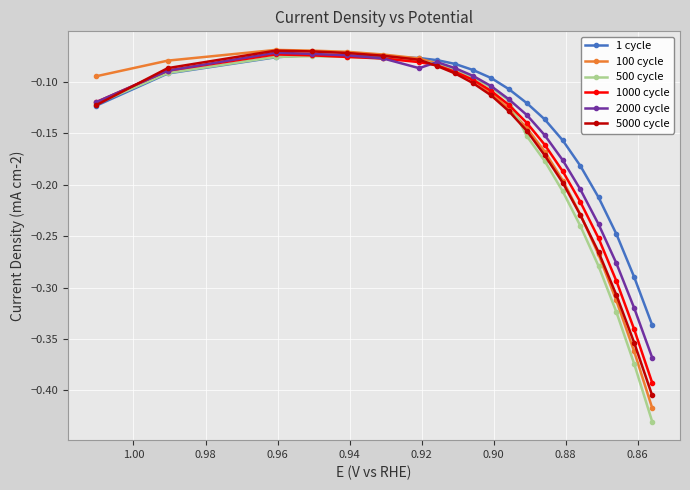

Reading left to right, what are all the values shown in this chart?

1 cycle: -0.1	-0.1	-0.1	-0.1	-0.1	-0.1	-0.1	-0.1	-0.1	-0.1	-0.1	-0.1	-0.1	-0.1	-0.2	-0.2	-0.2	-0.2	-0.3	-0.3
100 cycle: -0.1	-0.1	-0.1	-0.1	-0.1	-0.1	-0.1	-0.1	-0.1	-0.1	-0.1	-0.1	-0.1	-0.2	-0.2	-0.2	-0.3	-0.3	-0.4	-0.4
500 cycle: -0.1	-0.1	-0.1	-0.1	-0.1	-0.1	-0.1	-0.1	-0.1	-0.1	-0.1	-0.1	-0.2	-0.2	-0.2	-0.2	-0.3	-0.3	-0.4	-0.4
1000 cycle: -0.1	-0.1	-0.1	-0.1	-0.1	-0.1	-0.1	-0.1	-0.1	-0.1	-0.1	-0.1	-0.1	-0.2	-0.2	-0.2	-0.3	-0.3	-0.3	-0.4
2000 cycle: -0.1	-0.1	-0.1	-0.1	-0.1	-0.1	-0.1	-0.1	-0.1	-0.1	-0.1	-0.1	-0.1	-0.2	-0.2	-0.2	-0.2	-0.3	-0.3	-0.4
5000 cycle: -0.1	-0.1	-0.1	-0.1	-0.1	-0.1	-0.1	-0.1	-0.1	-0.1	-0.1	-0.1	-0.1	-0.2	-0.2	-0.2	-0.3	-0.3	-0.4	-0.4